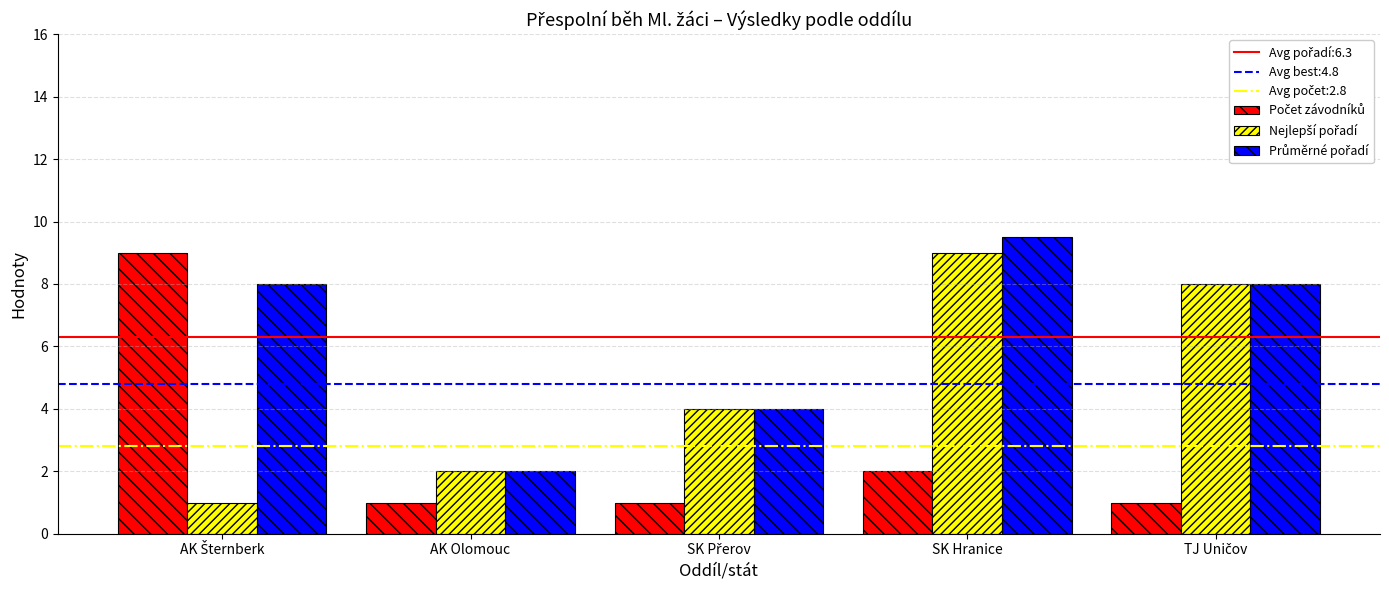

What is the smallest value displayed?

1.0